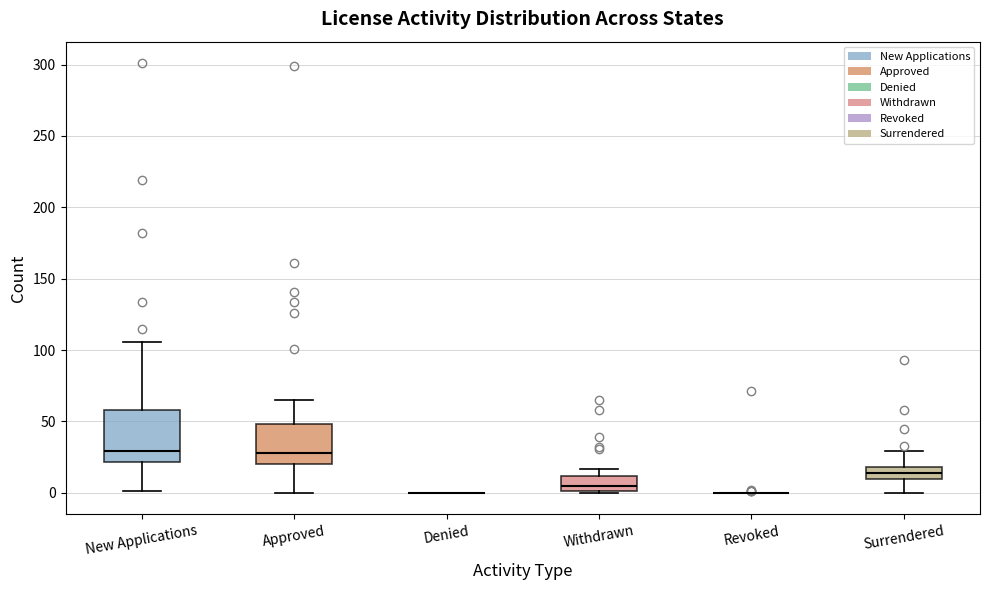

Which box is the tallest, from its lower edge to its upper edge?

New Applications